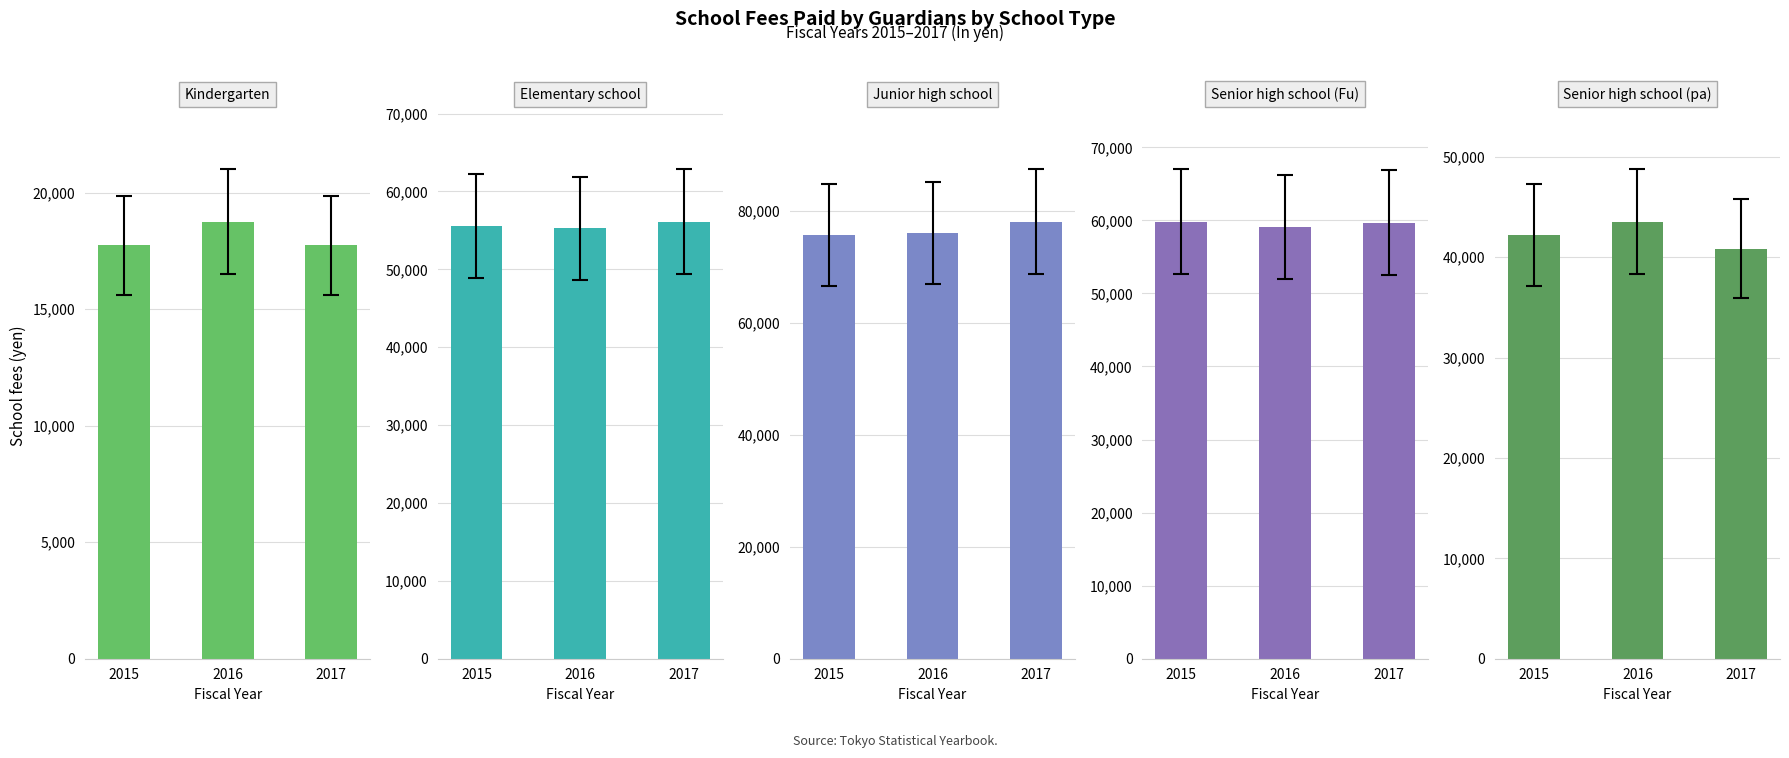

What are all the series names shown in the legend?

Kindergarten, Elementary school, Junior high school, Senior high school (Fu), Senior high school (pa)